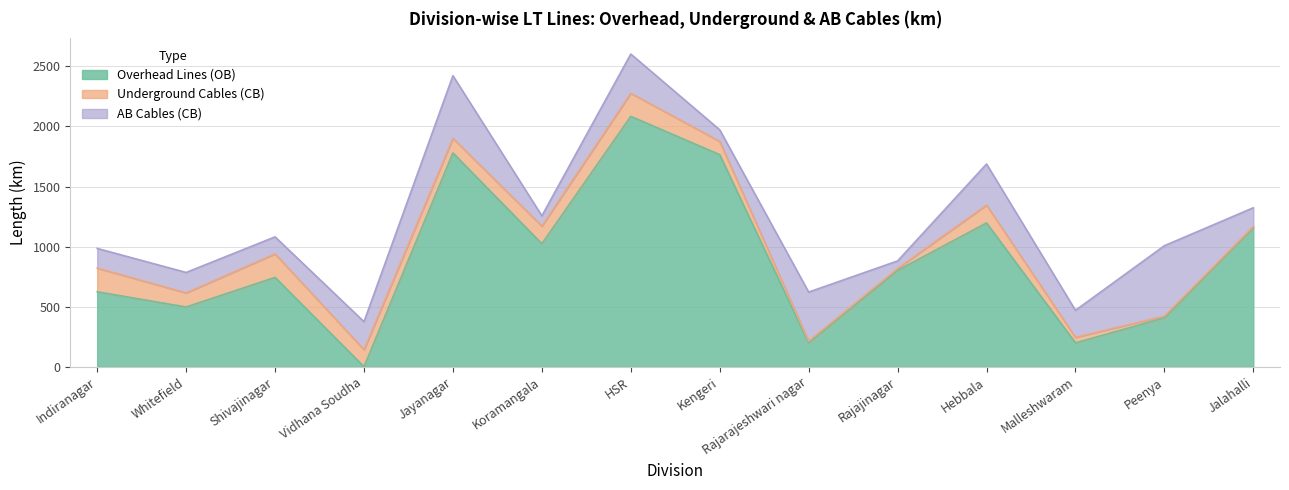

The value of Underground Cables (CB) at Malleshwaram is 29.7. True or false?

False